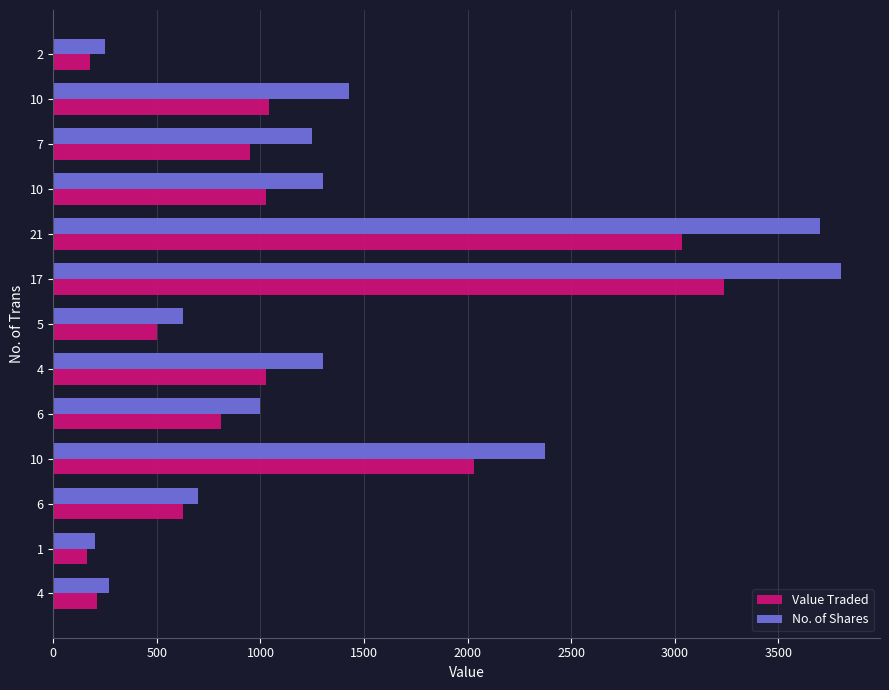

How many distinct data groups are displayed?

2